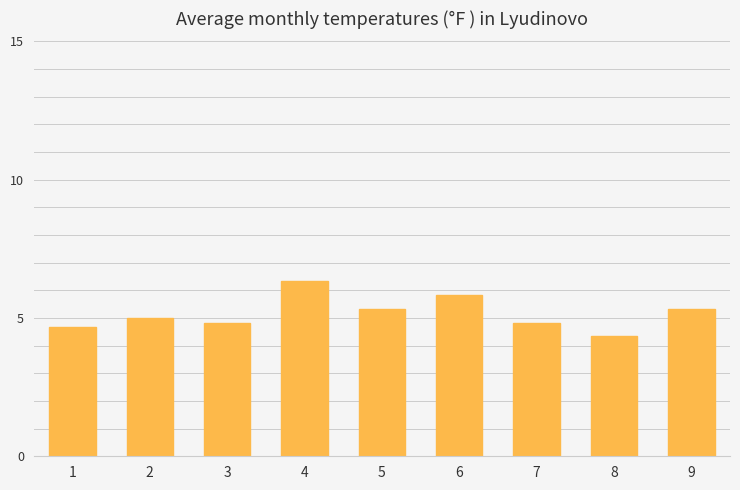

Which label corresponds to the largest value in the chart?

4